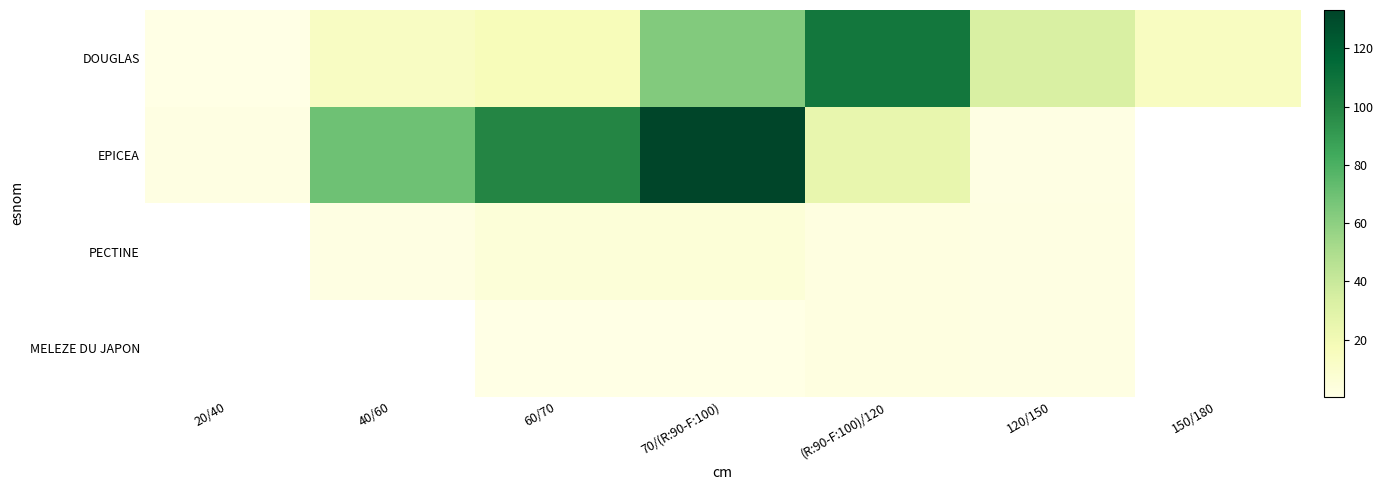

Between 40/60 and 70/(R:90-F:100), which series saw the biggest shift?

EPICEA